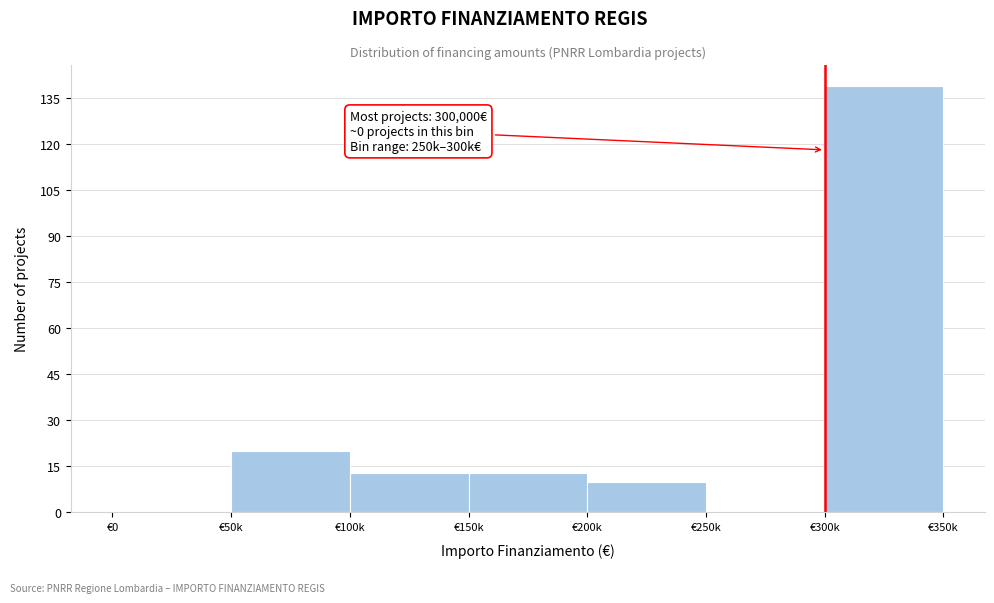

Reading right to left, extract all data points from this chart.

€300k=139	€250k=0	€200k=10	€150k=13	€100k=13	€50k=20	€0=0